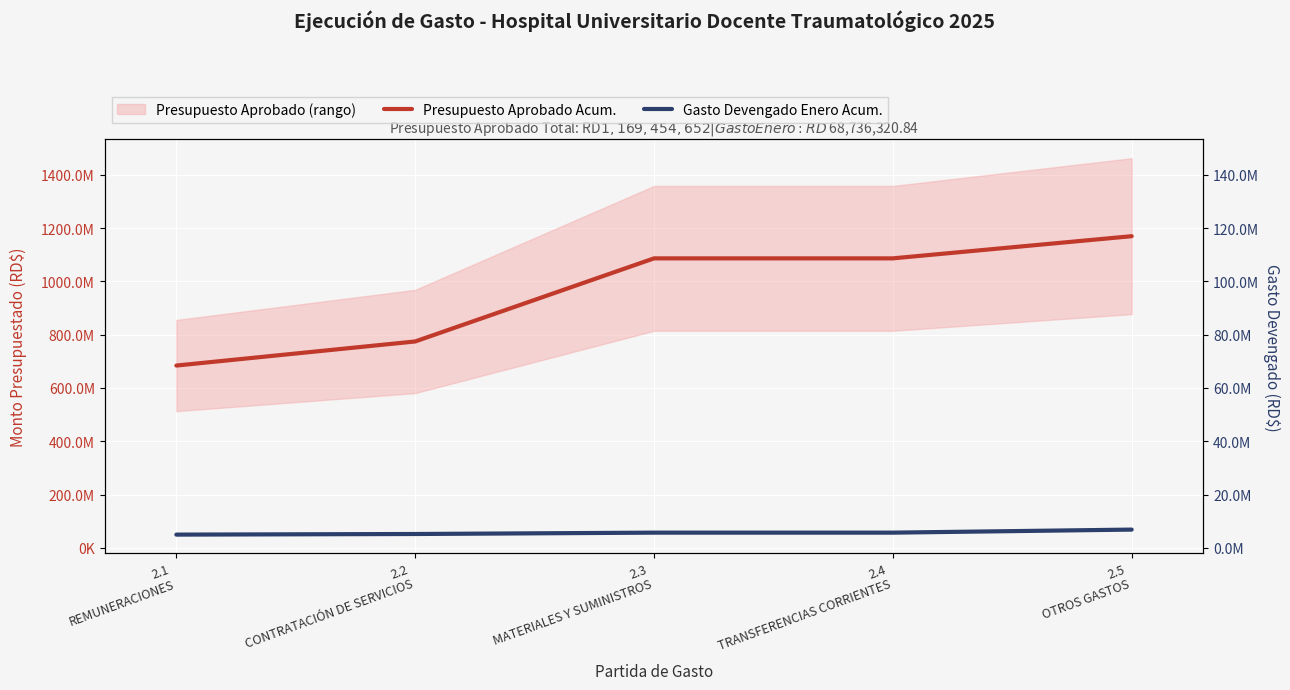

Rank the series by their average value, from lowest to highest.

Gasto Devengado Enero Acum., Presupuesto Aprobado Acum.